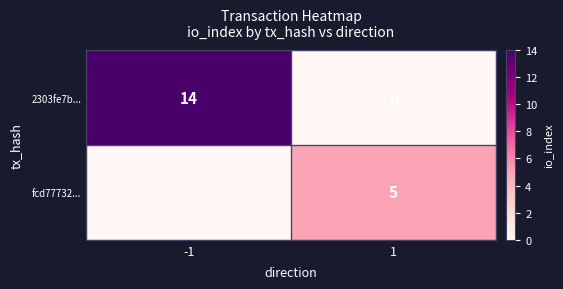

Rank the series by their average value, from lowest to highest.

fcd77732..., 2303fe7b...